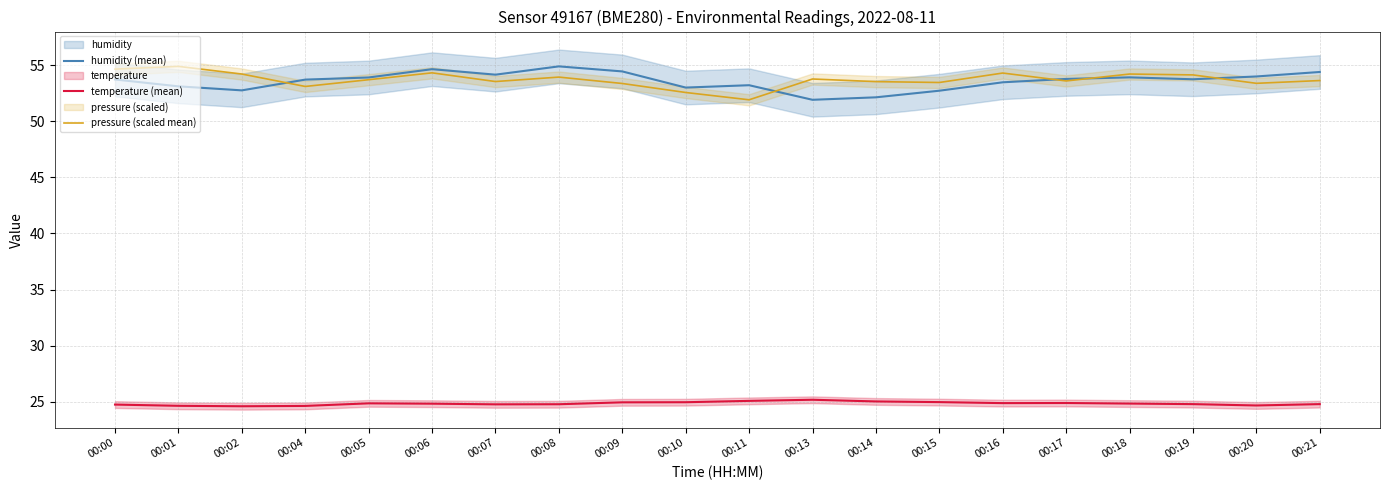

Read the humidity (mean) value at 00:08.

54.9